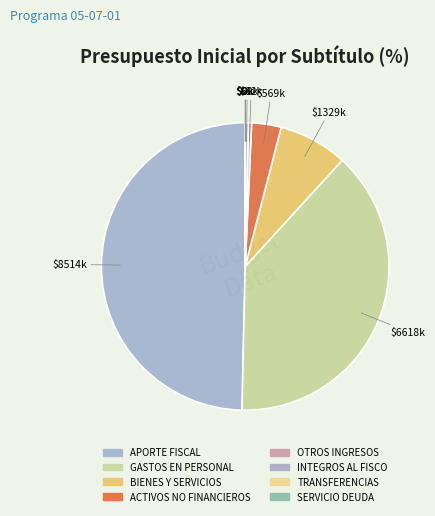

What is the smallest slice in the pie chart?

TRANSFERENCIAS